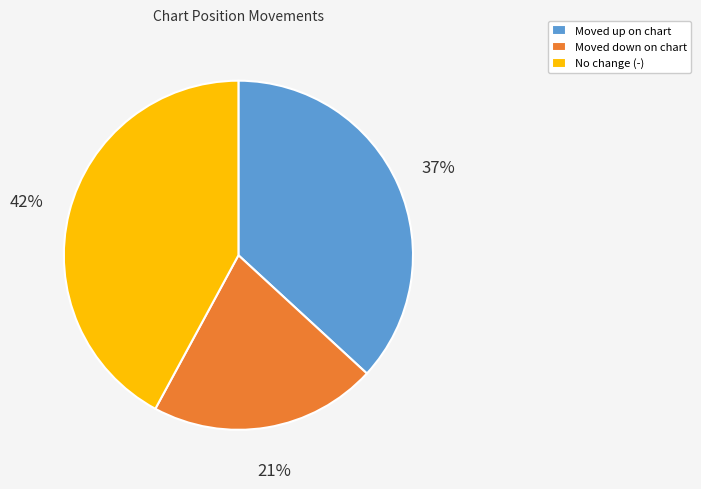

Do Moved up on chart and Moved down on chart together represent more than half of the pie?

Yes